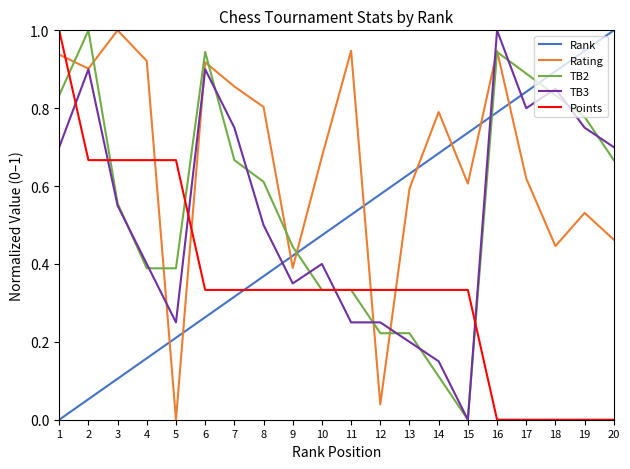

List the labels in order of Rank value, smallest first.

1, 2, 3, 4, 5, 6, 7, 8, 9, 10, 11, 12, 13, 14, 15, 16, 17, 18, 19, 20